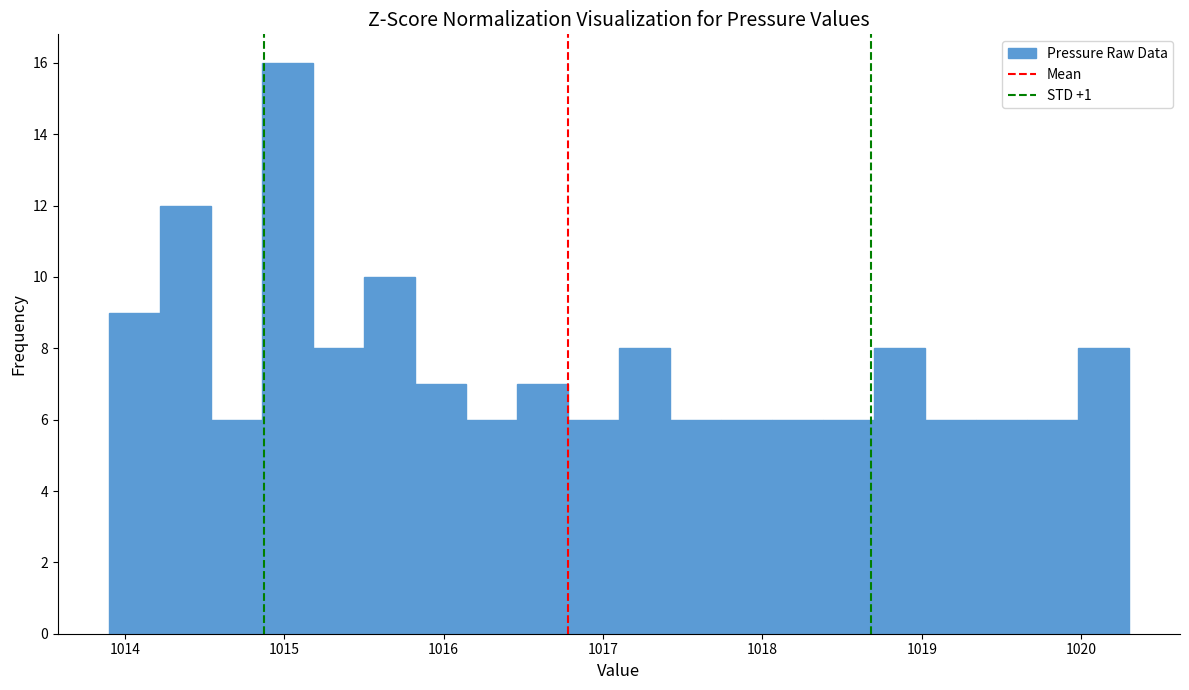

Around what value on the x-axis is the tallest bar? Give the approximate position of its centre, as read against the axis.

1015.0